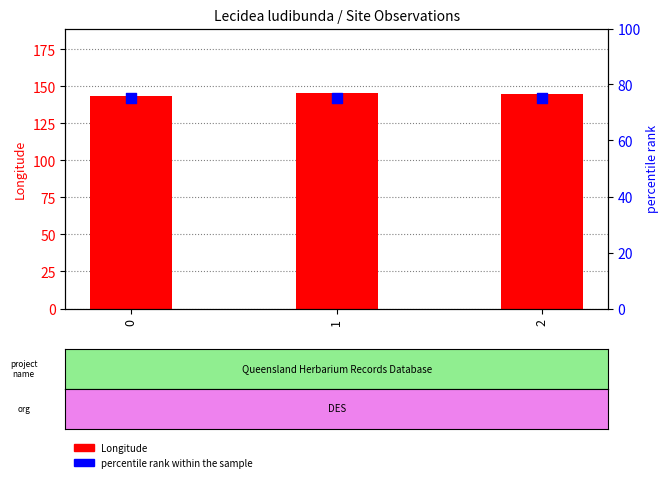

What are all the series names shown in the legend?

Longitude, percentile rank within the sample